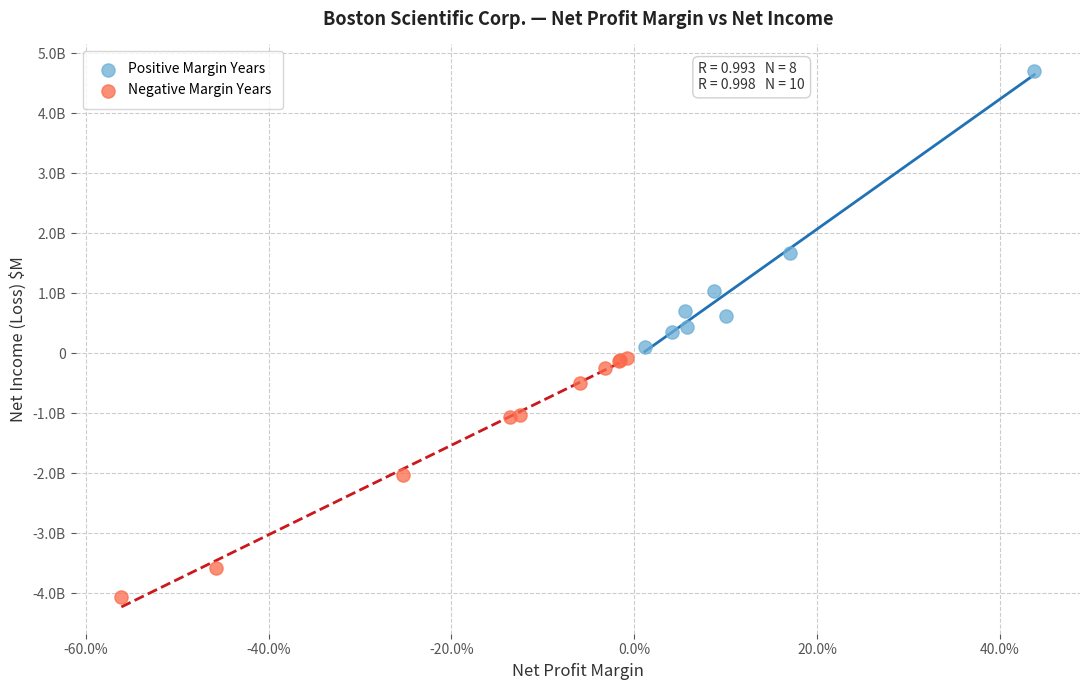

What are all the series names shown in the legend?

Positive Margin Years, Negative Margin Years